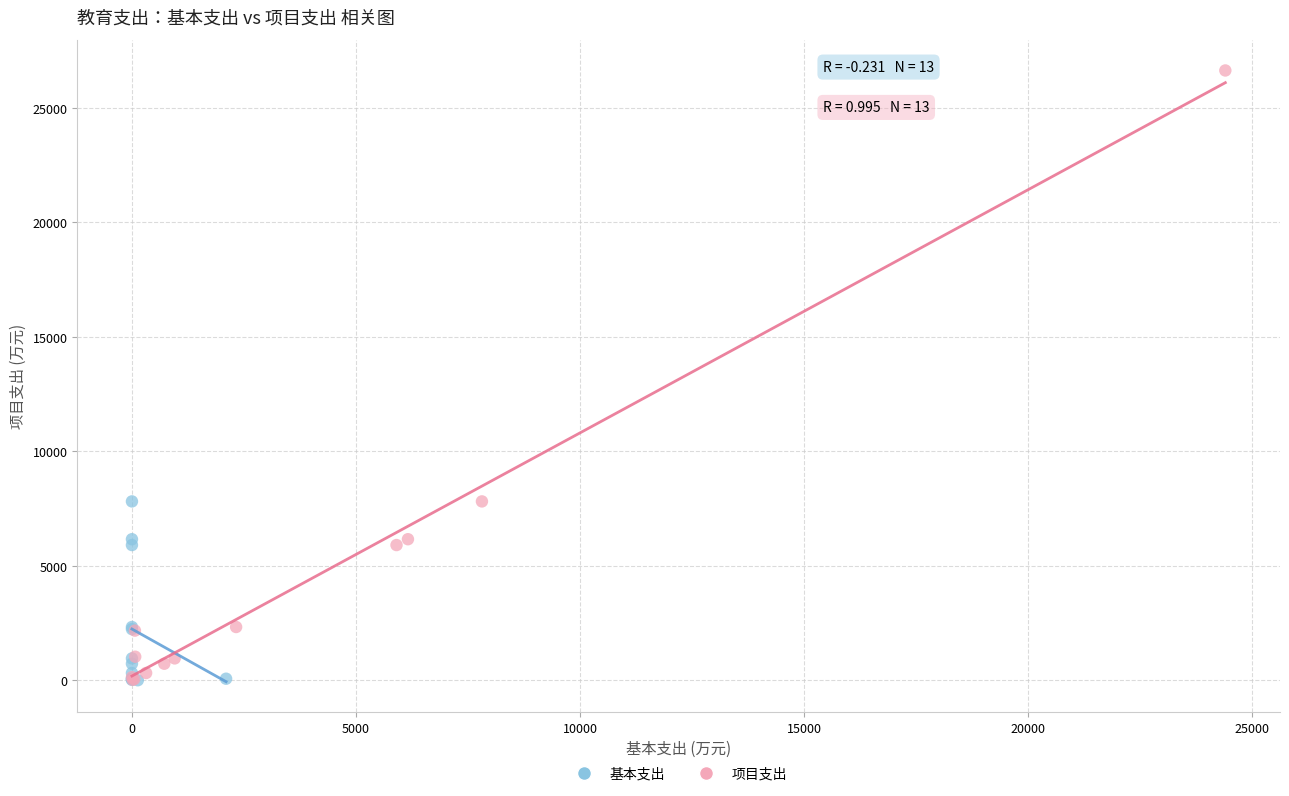

Which series has the largest Y range (max minus min)?

项目支出